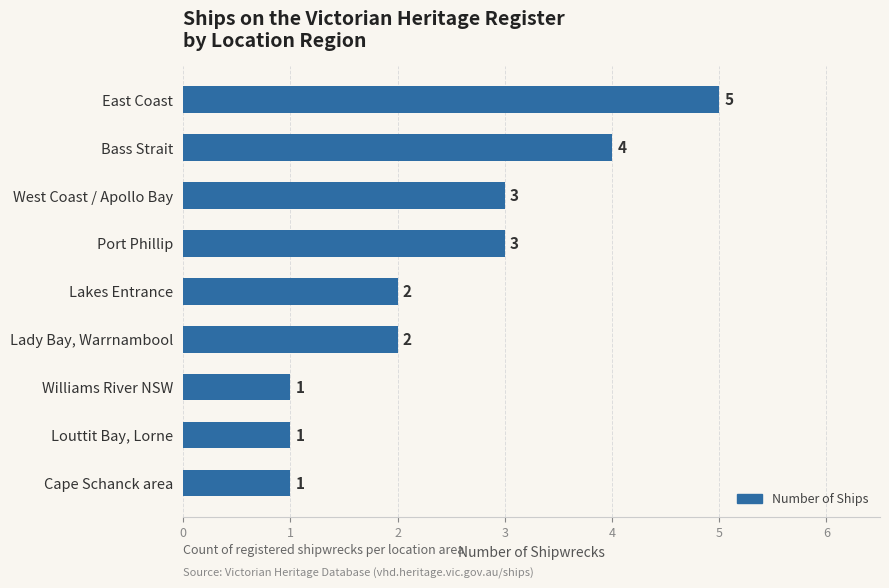

The chart shows a value of 0 at Lakes Entrance. True or false?

False